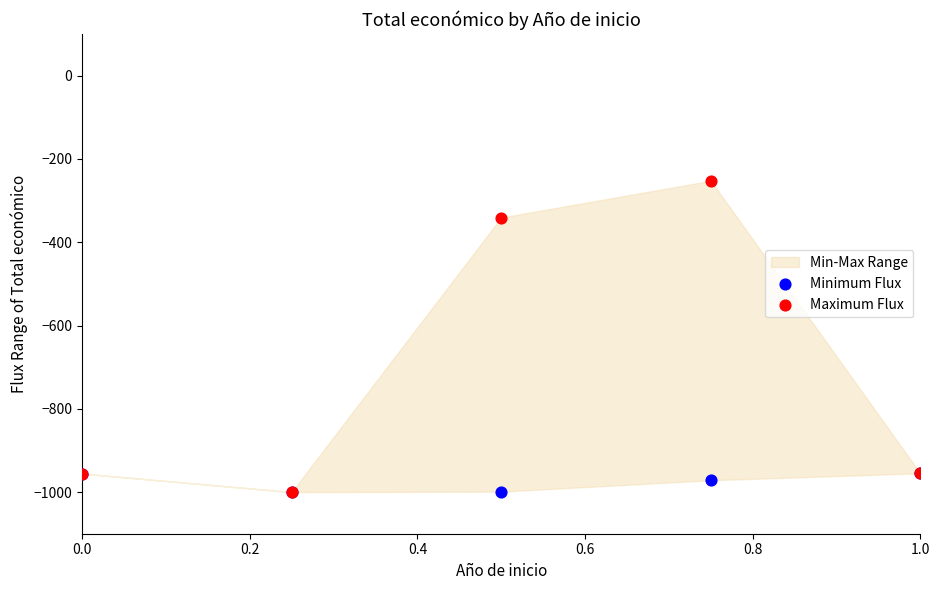

Which series has the largest Y range (max minus min)?

Maximum Flux